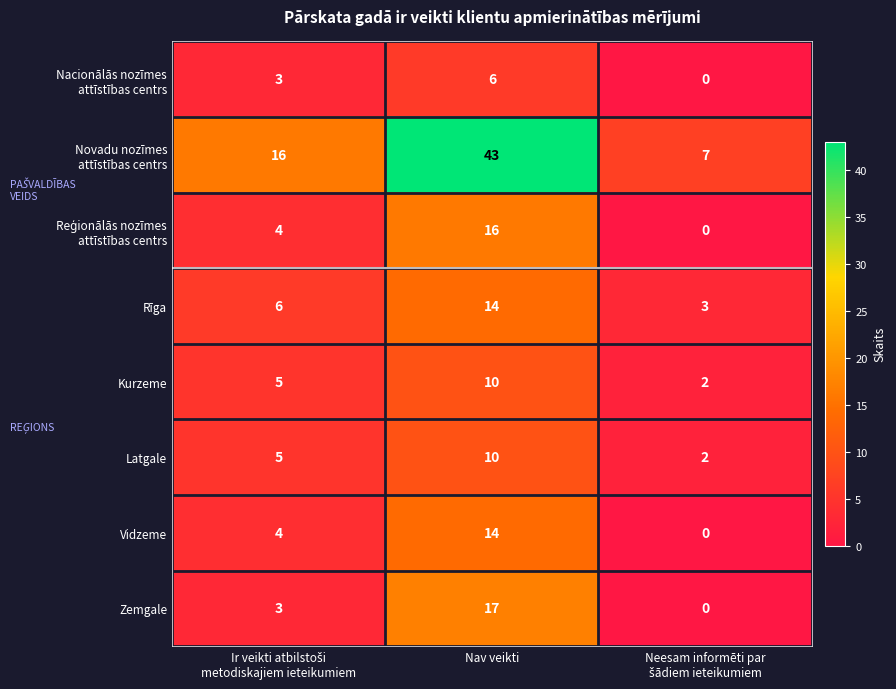

Which label corresponds to the largest value in the chart?

Nav veikti